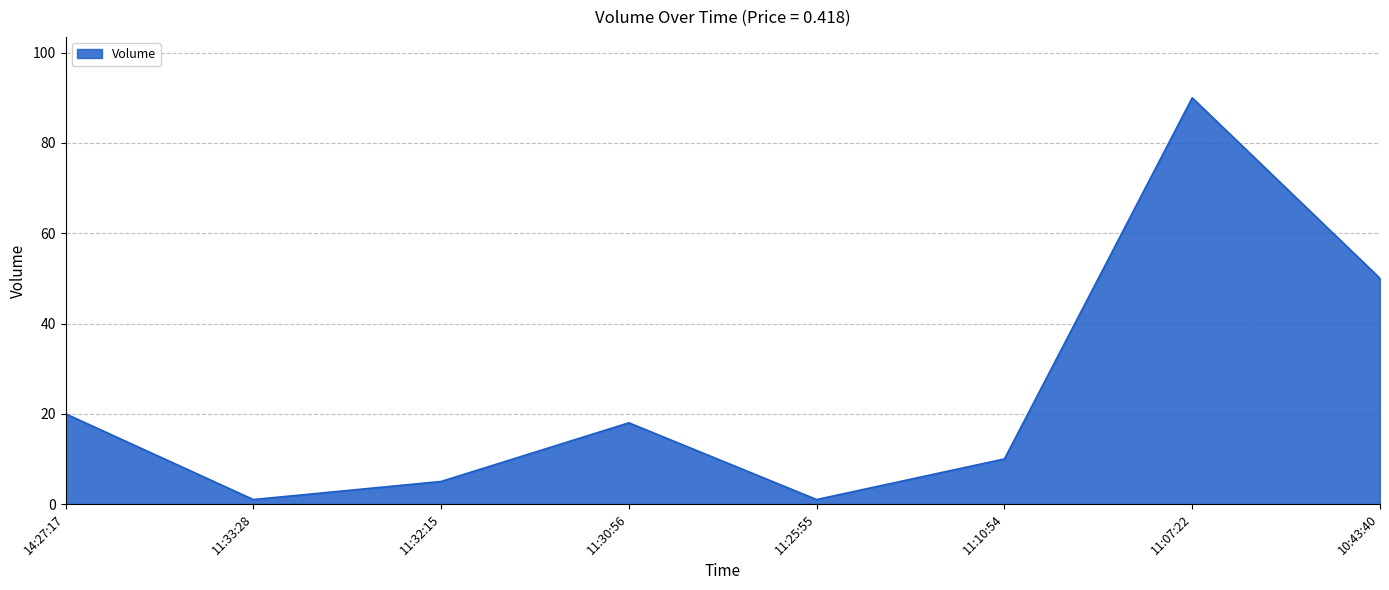

How many interior local valleys (lower than both neighbors) does the data have?

2